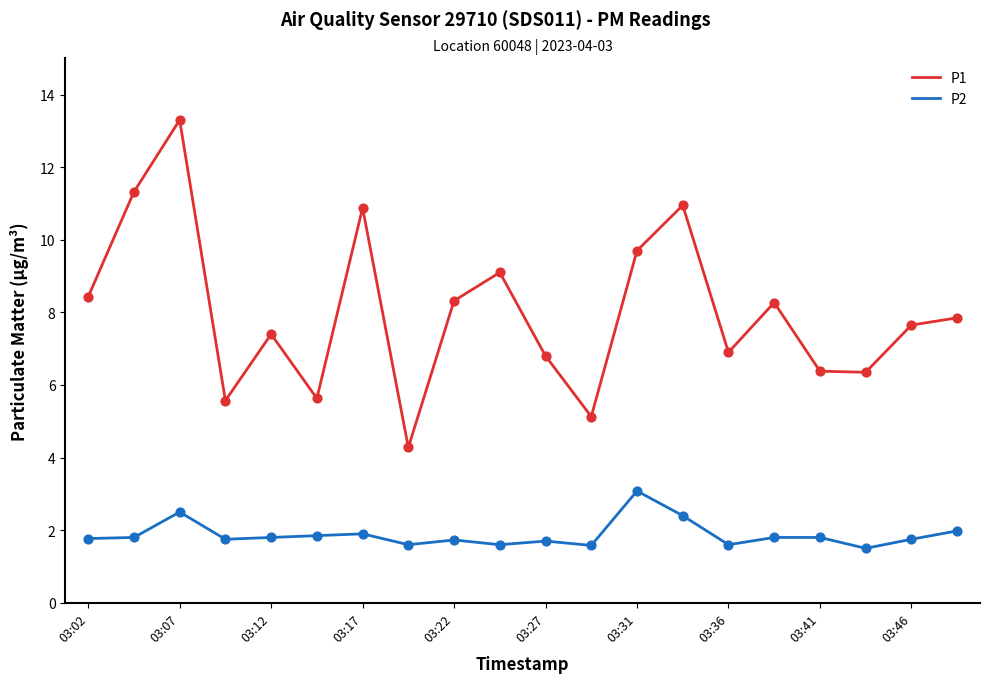

Which series has the largest total across all categories?

P1